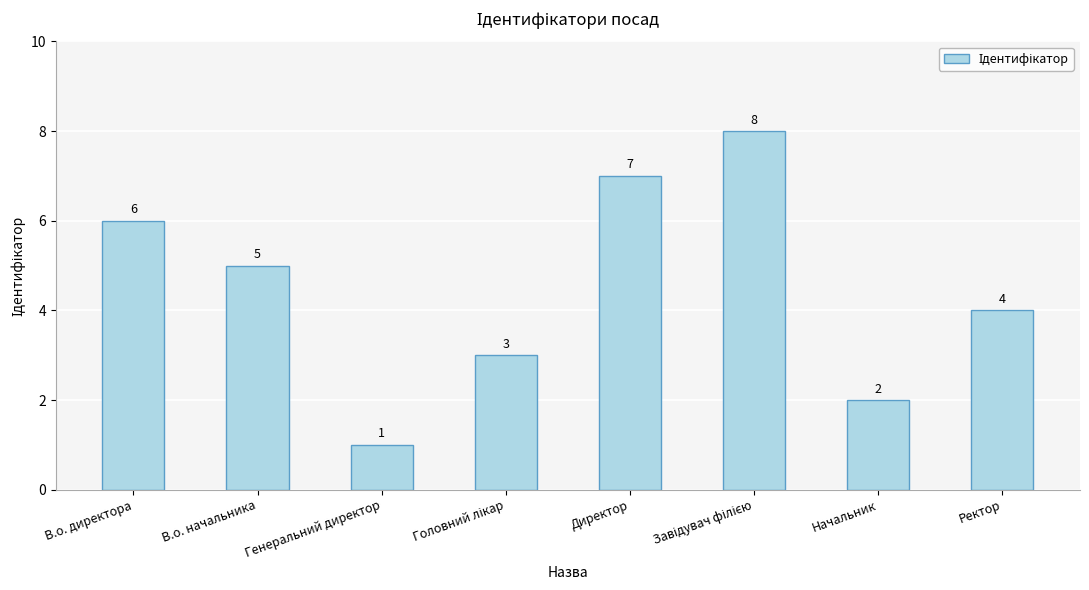

Approximately how many times larger is the value at Генеральний директор compared to В.о. директора?

0.2